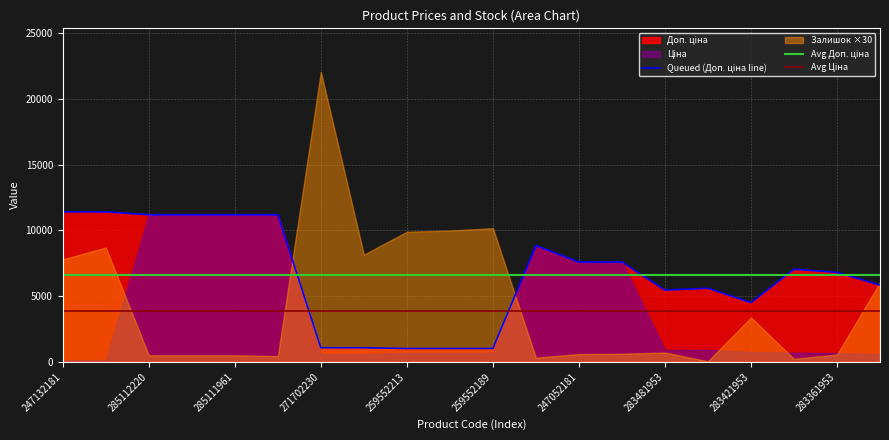

Which series has the largest total across all categories?

Доп. ціна